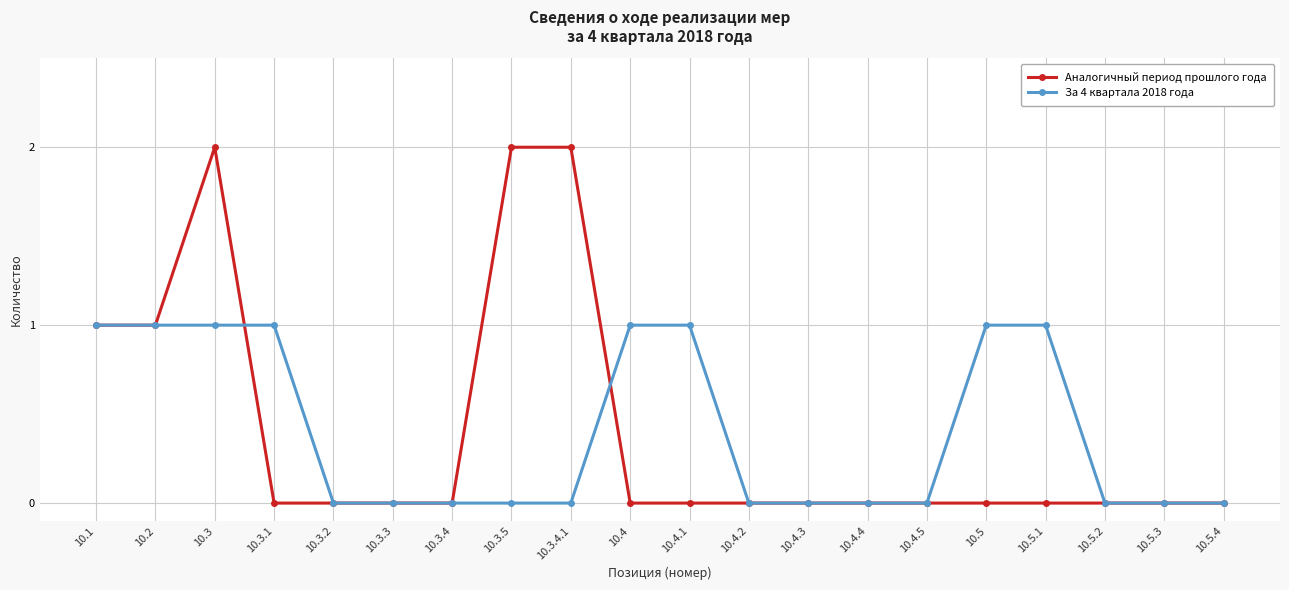

What is the difference between the second highest and minimum values in the Аналогичный период прошлого года series?

2